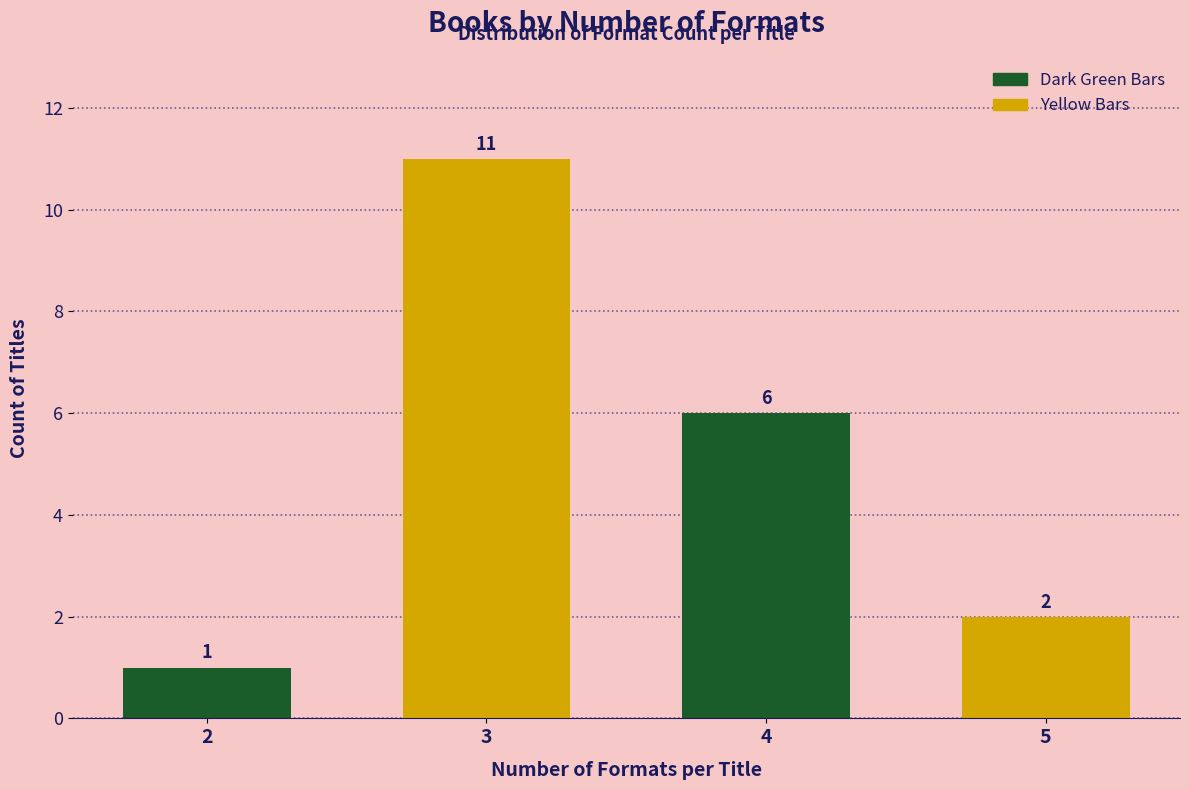

Reading right to left, what are all the values shown in this chart?

5=2	4=6	3=11	2=1